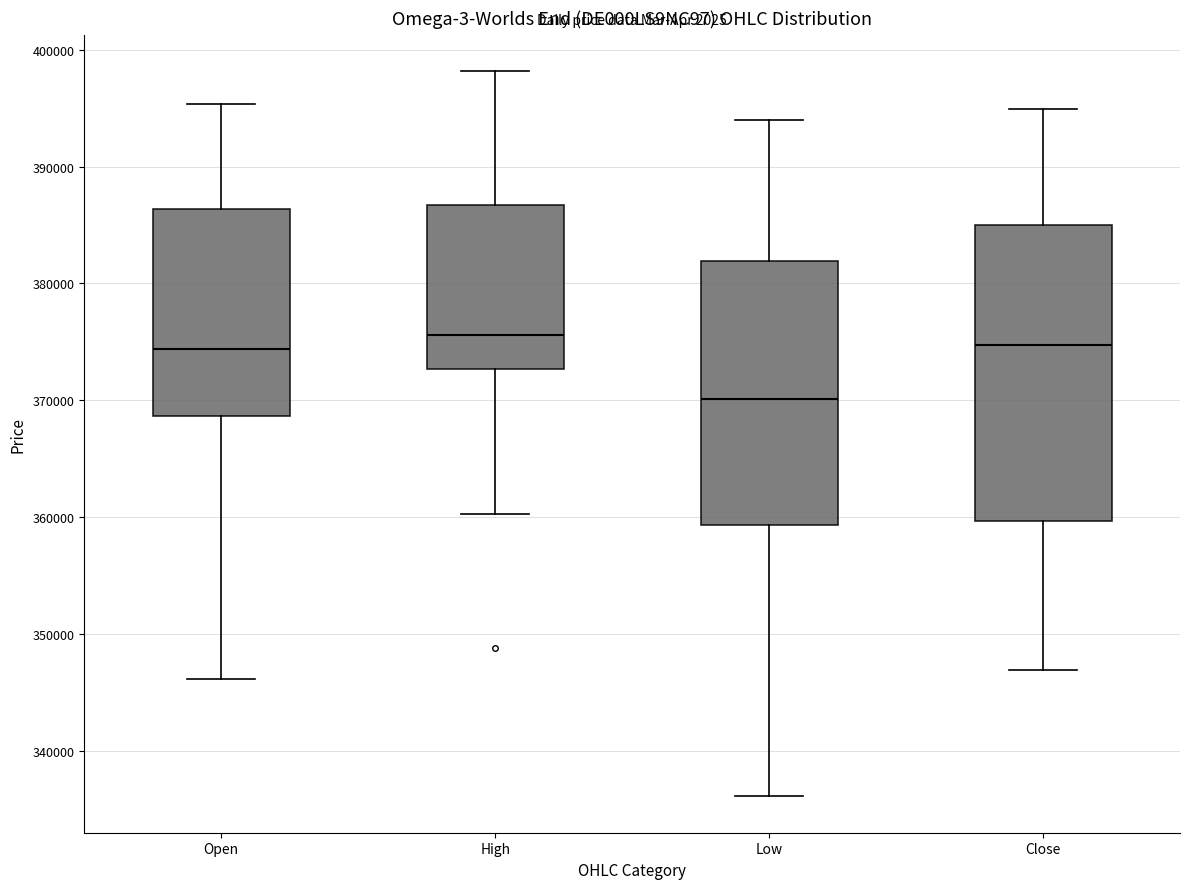

Where does the lower whisker of the box for Low end on the y-axis? The values are not printed on the chart, so give them approximately, as read against the axis.

336000